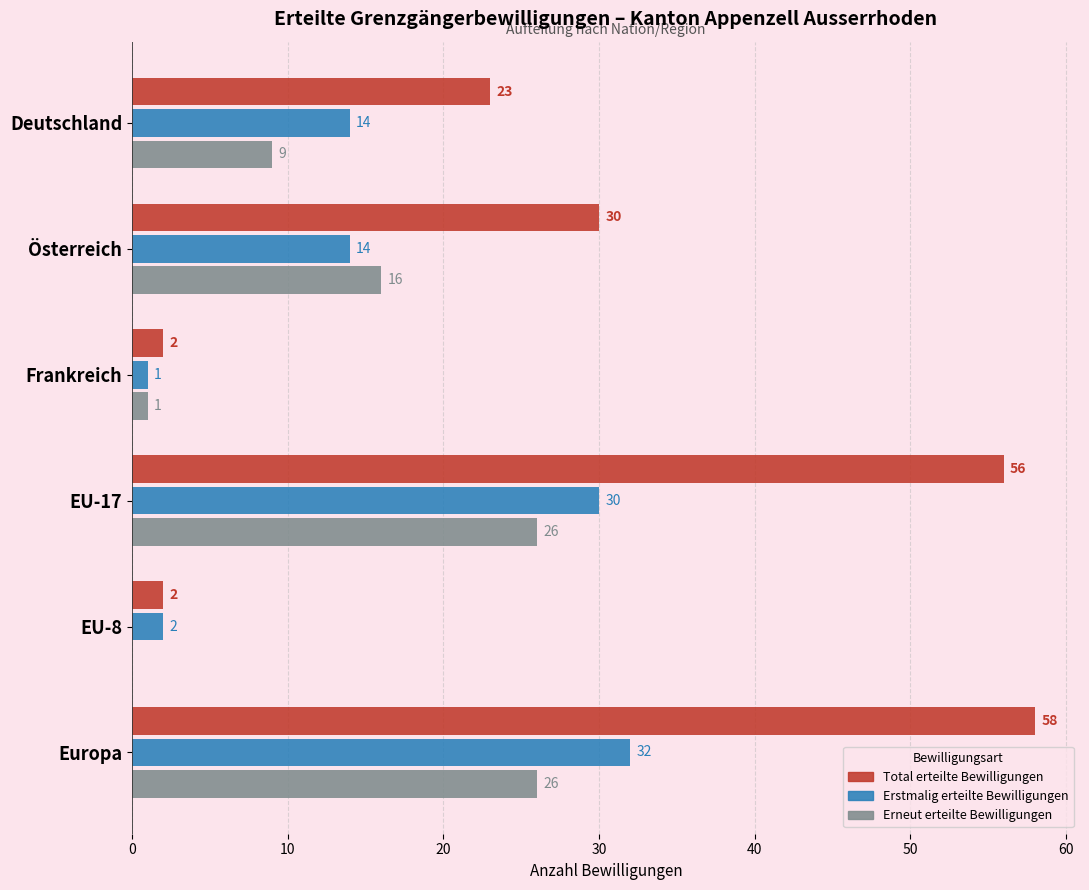

At which label does Total erteilte Bewilligungen reach its peak?

Europa